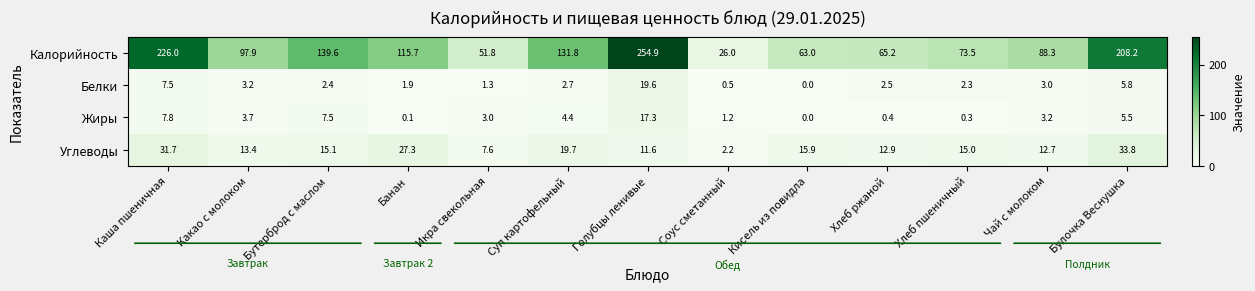

What is the spread (max minus min) of values at Булочка Веснушка?

202.7